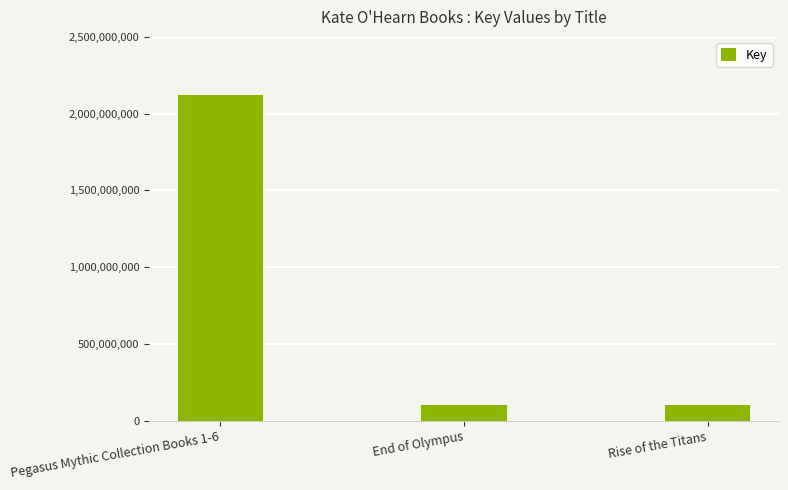

What is the greatest value displayed?

2119996730